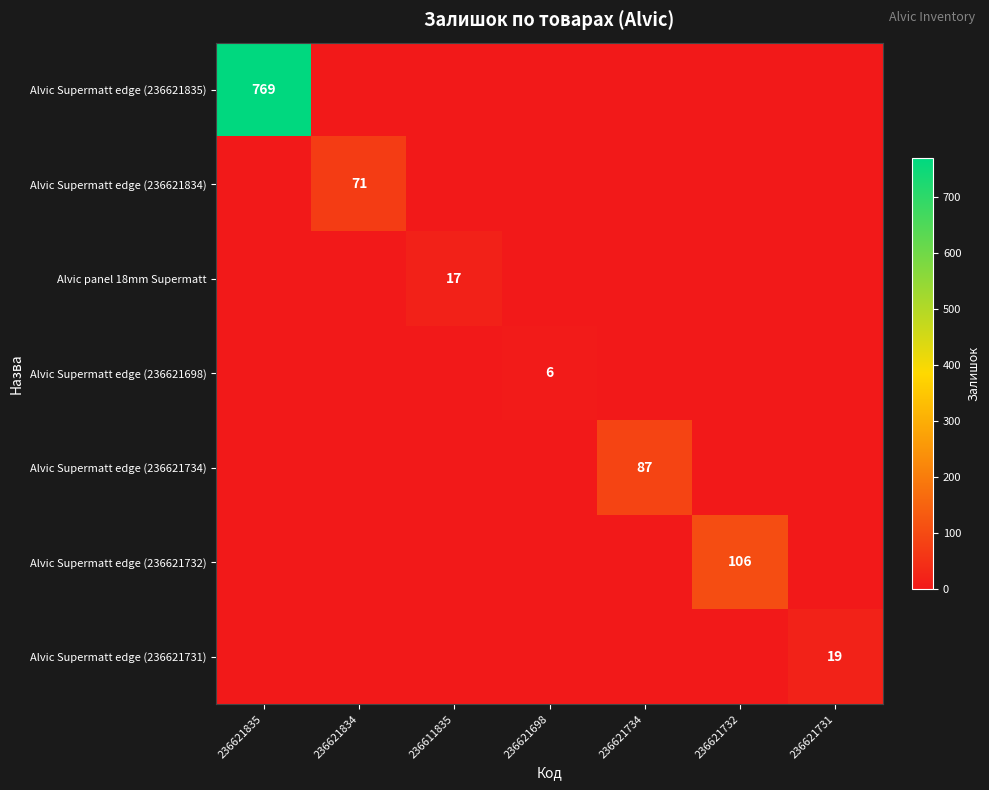

What is the total value across all series at 236621835?

769